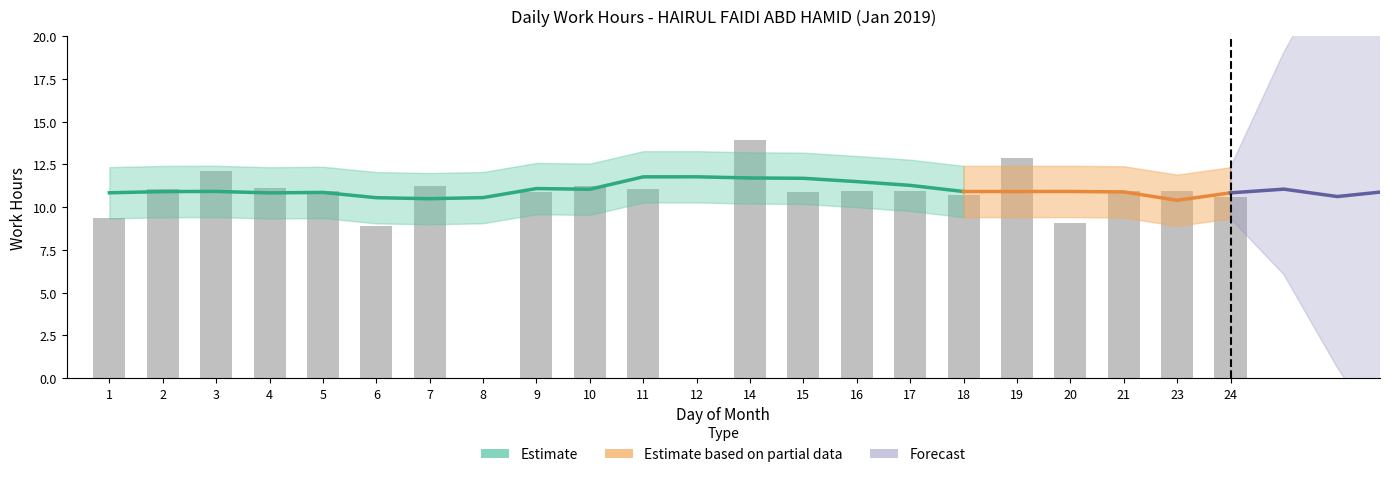

What is the value of the 14th bar from the left?

10.9